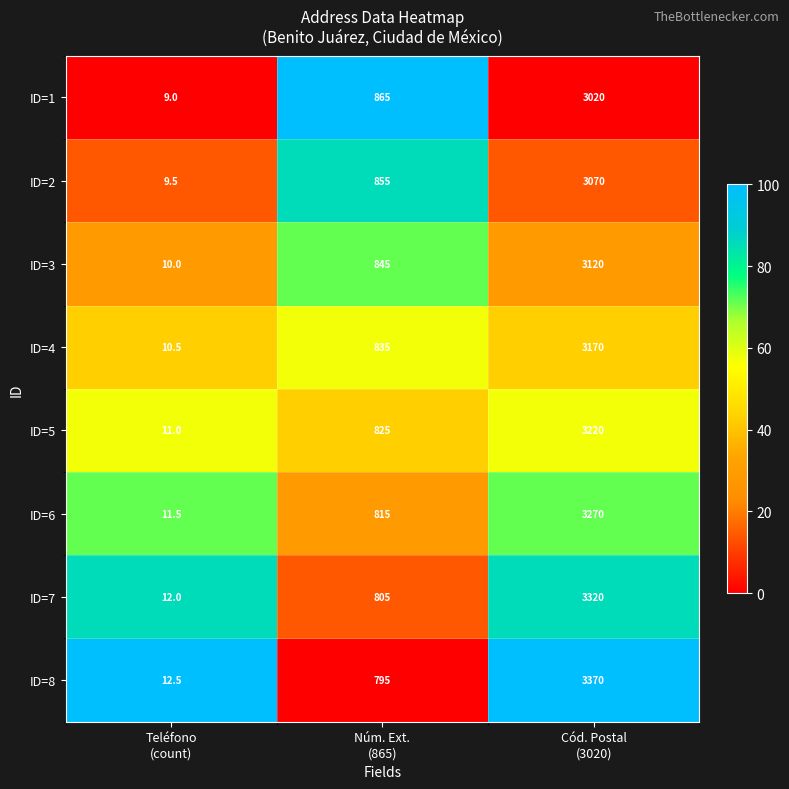

At Cód. Postal
(3020), list the series in order from smallest to largest.

ID=1, ID=2, ID=3, ID=4, ID=5, ID=6, ID=7, ID=8